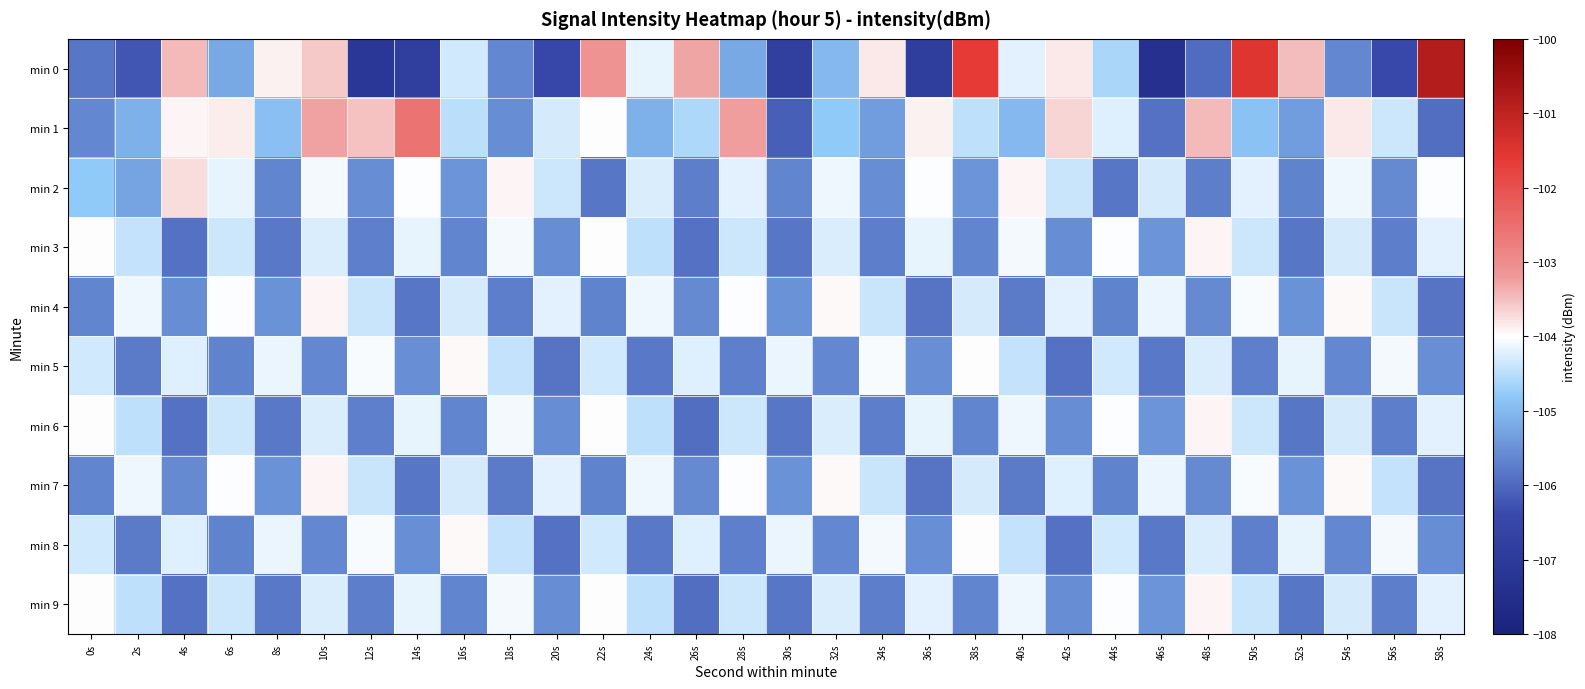

Which series changed the most between 46s and 52s?

min 0